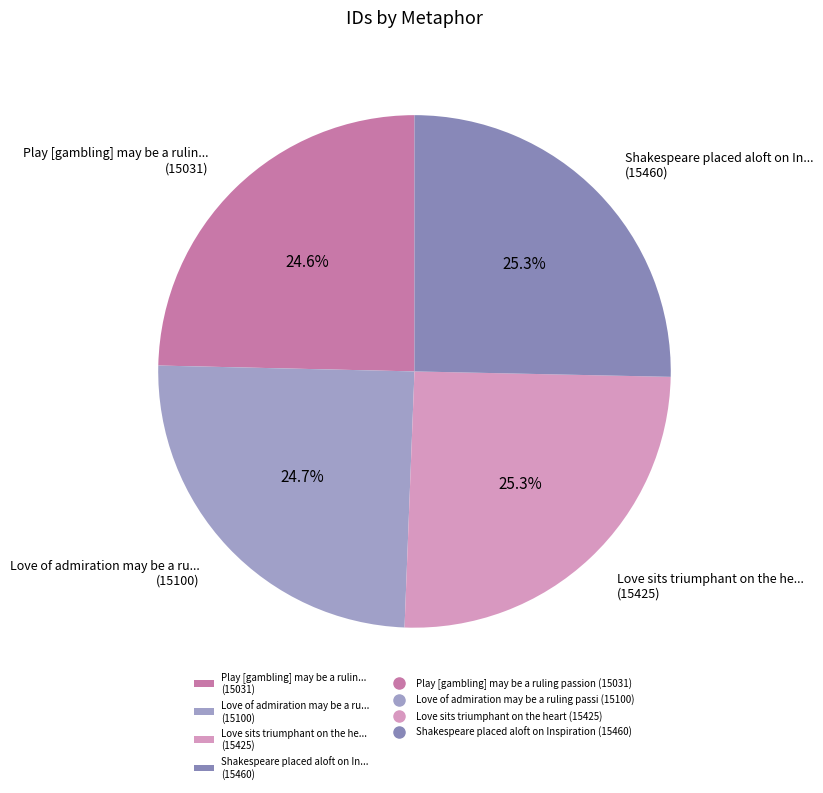

What percentage is NOT represented by Play [gambling] may be a rulin... (15031)?

75.4%